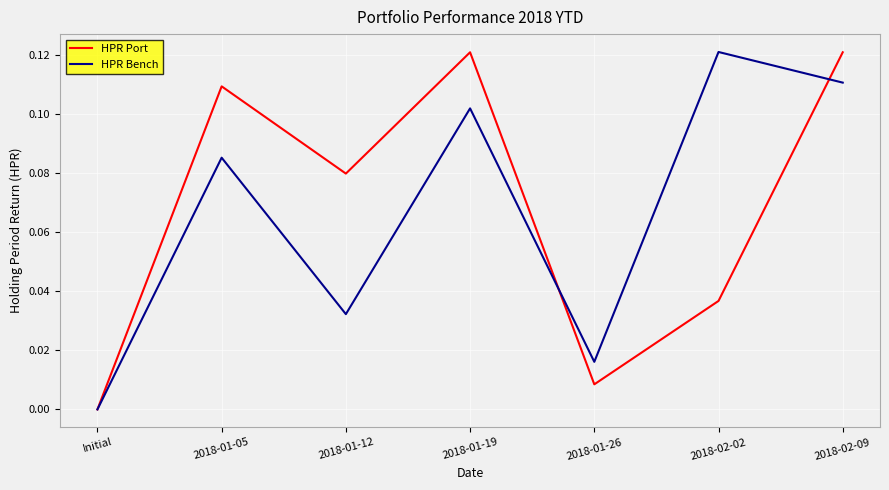

Does the chart have visible grid lines?

Yes